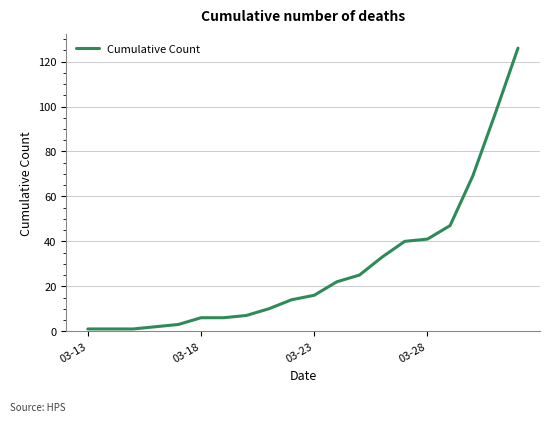

Reading left to right, transcribe all the data shown in this chart.

1	1	1	2	3	6	6	7	10	14	16	22	25	33	40	41	47	69	97	126